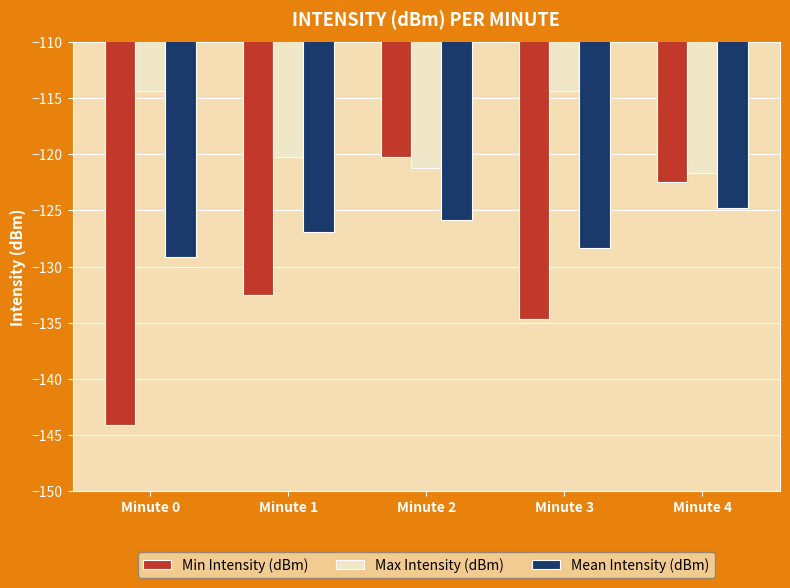

What are all the series names shown in the legend?

Min Intensity (dBm), Max Intensity (dBm), Mean Intensity (dBm)